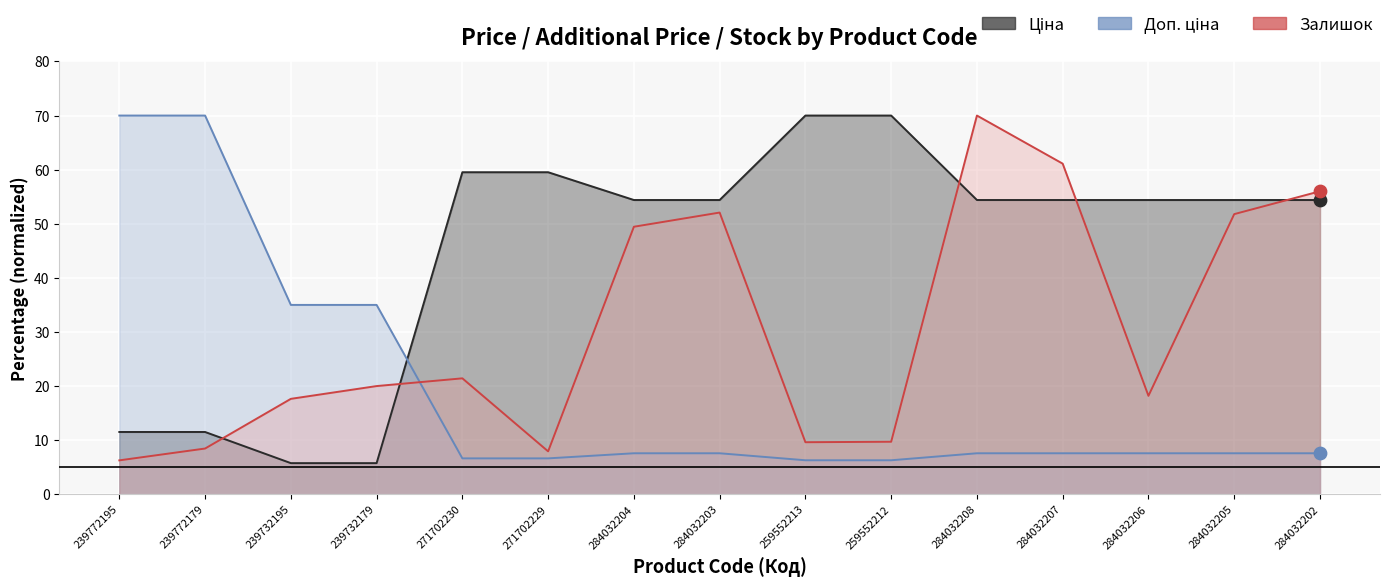

Which series has the largest Y range (max minus min)?

Ціна